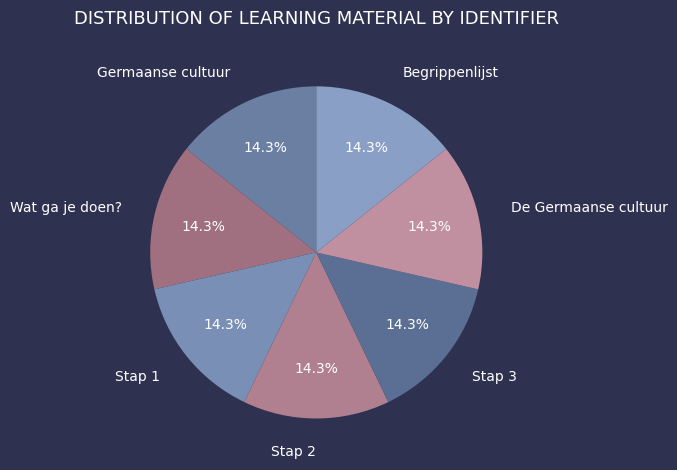

Is there any slice that represents more than half of the pie?

No